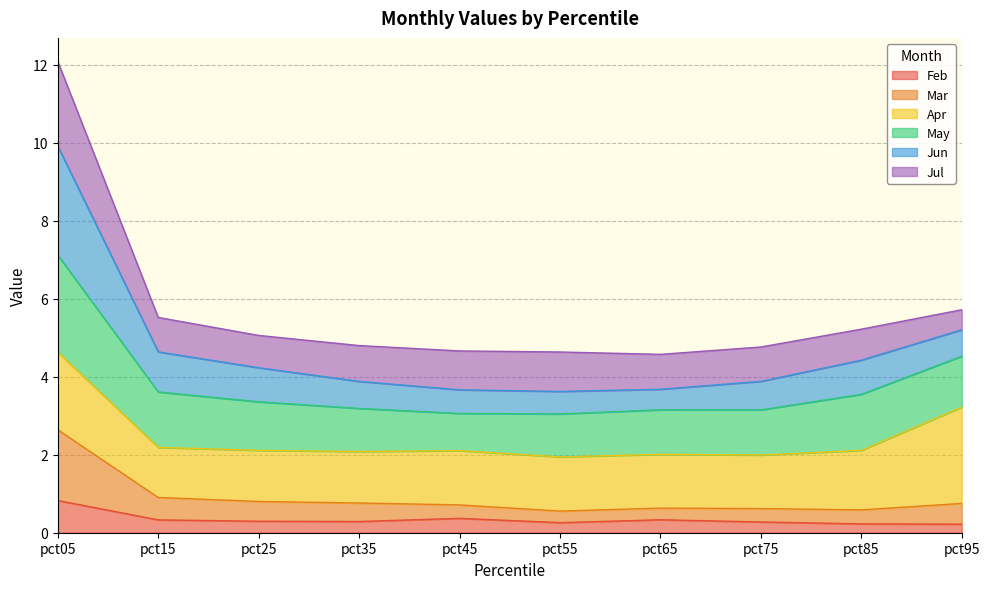

What value does the Feb series have at pct15?

0.3